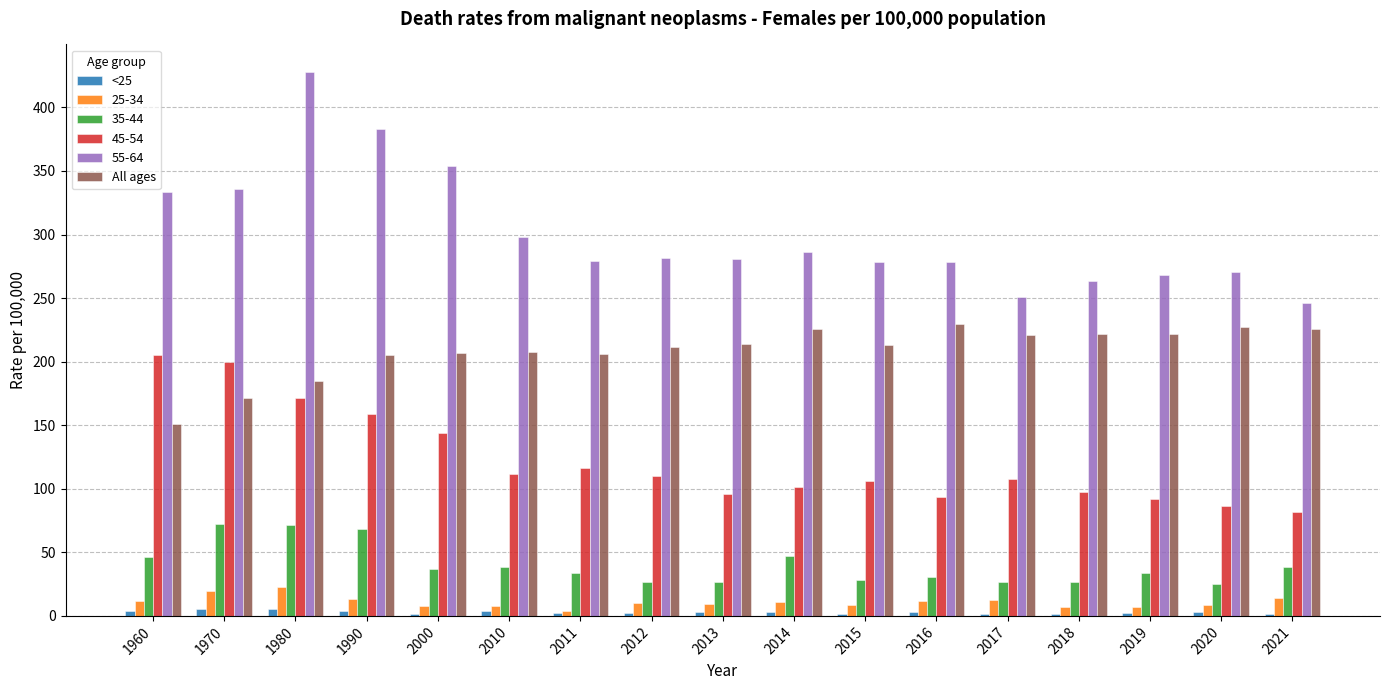

Which label corresponds to the largest value in the chart?

1980